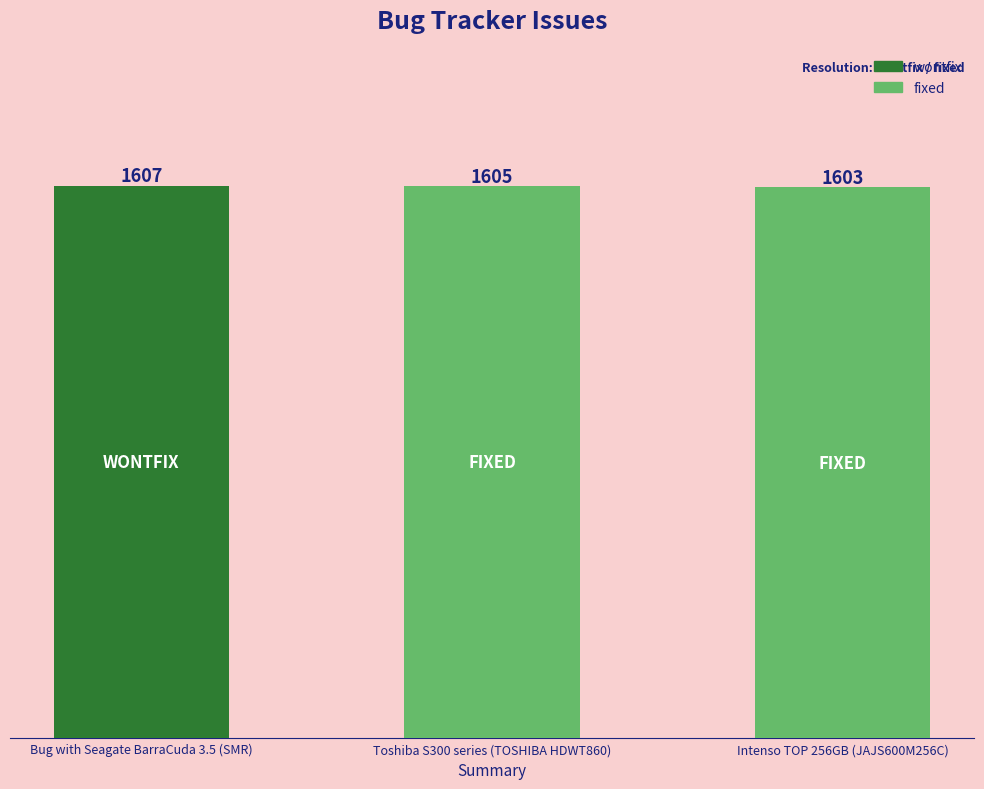

Rank the categories by value from highest to lowest.

Bug with Seagate BarraCuda 3.5 (SMR), Toshiba S300 series (TOSHIBA HDWT860), Intenso TOP 256GB (JAJS600M256C)